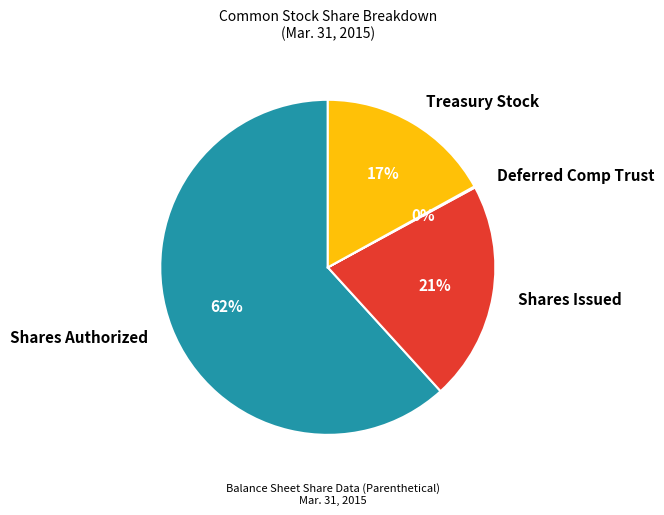

What is the ratio of the value at Treasury Stock to the value at Shares Authorized?

0.3